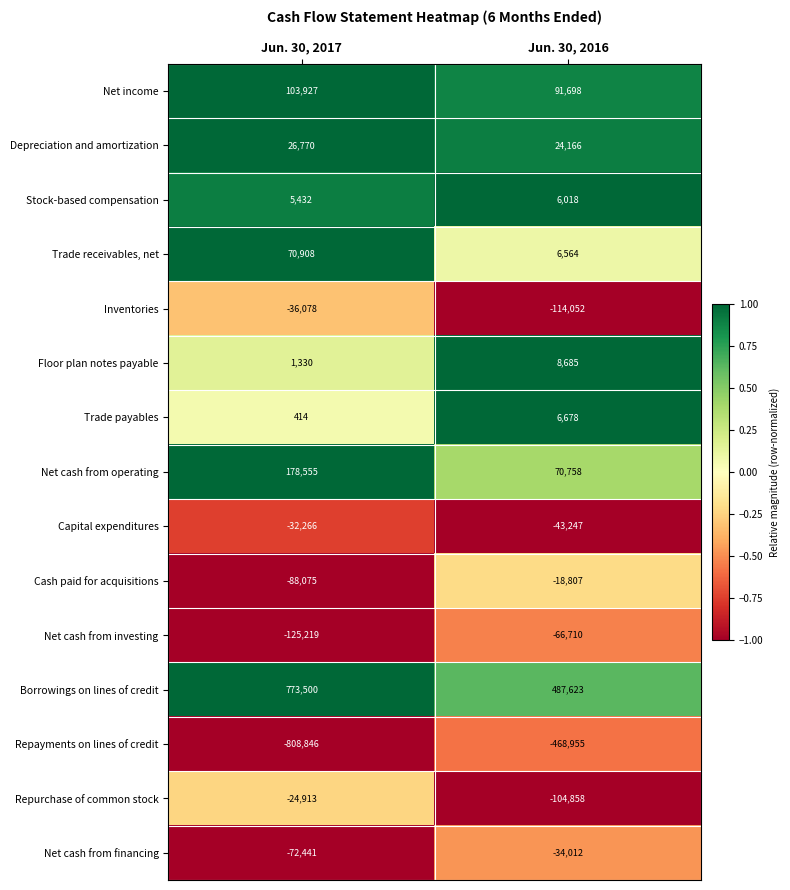

Which series has the largest total across all categories?

Borrowings on lines of credit